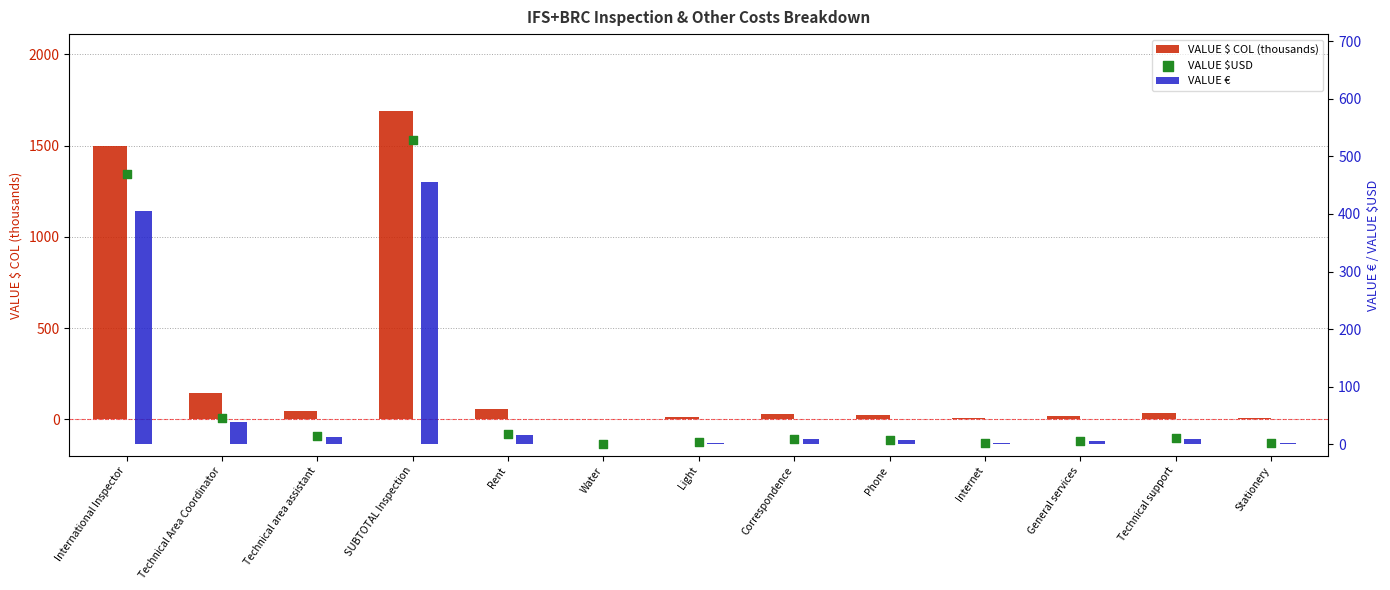

Which series has the largest total across all categories?

VALUE $ COL (thousands)